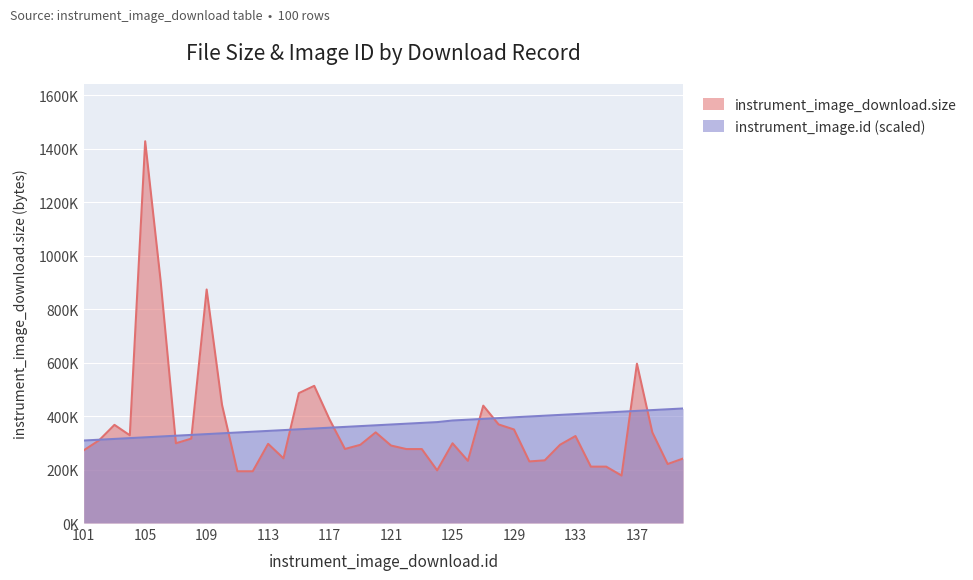

Which category has the lowest value across all series?

136